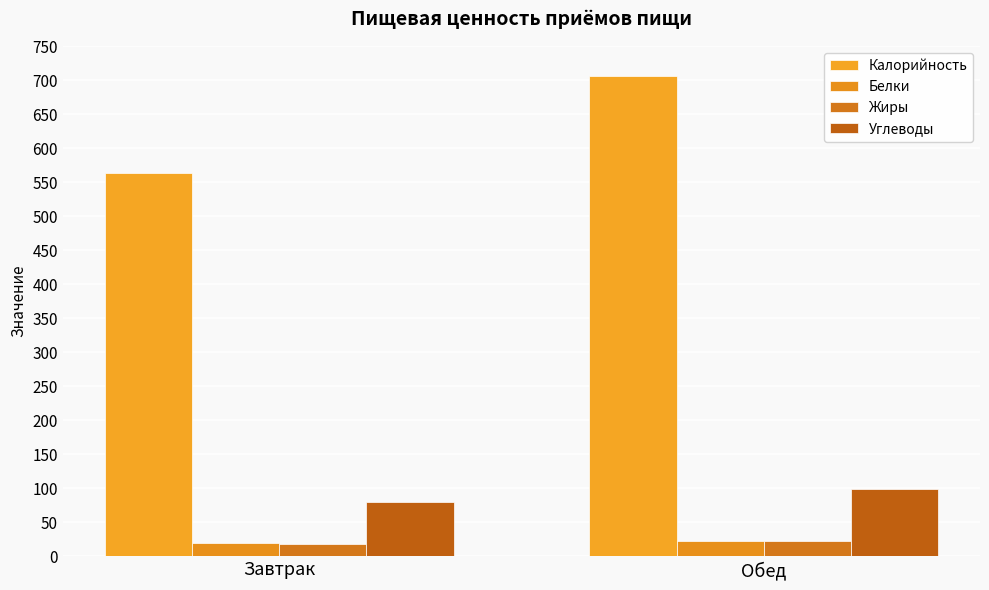

At which label does Жиры reach its minimum?

Завтрак